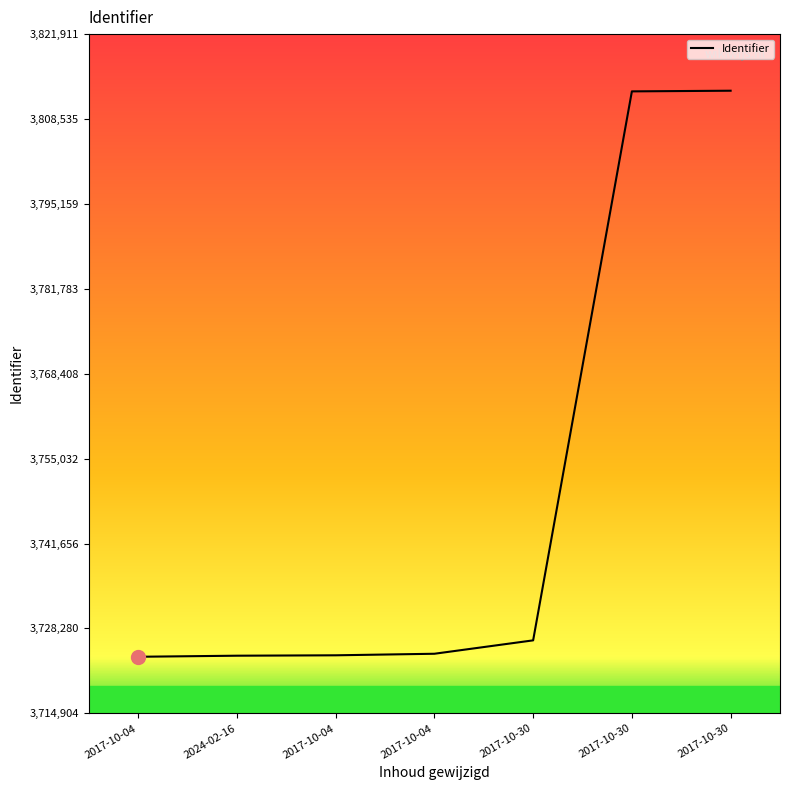

Does the chart have visible grid lines?

No